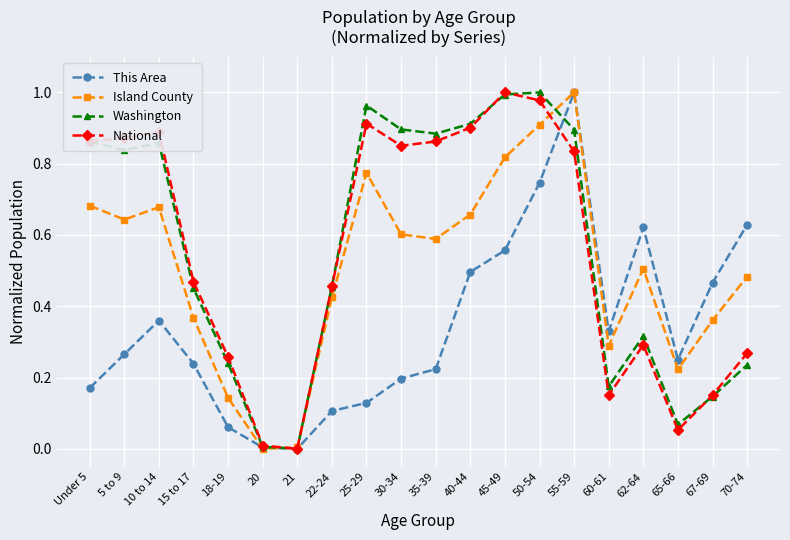

Is the value of This Area at 30-34 greater than the value of Island County at 35-39?

No